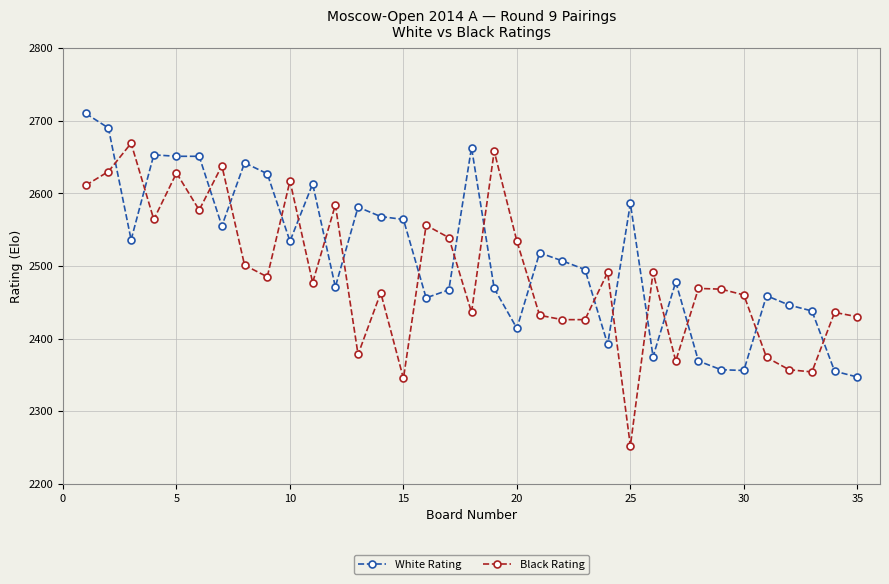

After their last crossing, which series has the higher values: Black Rating or White Rating?

Black Rating